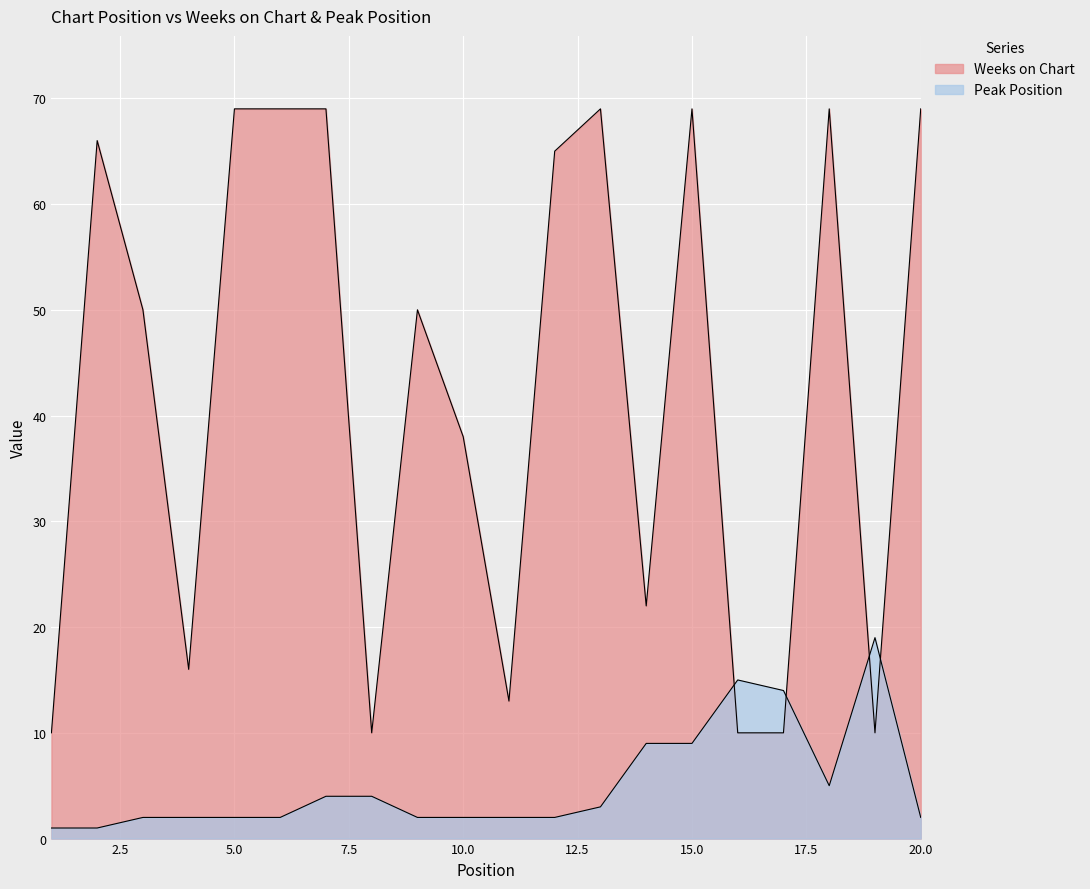

How many distinct data groups are displayed?

2